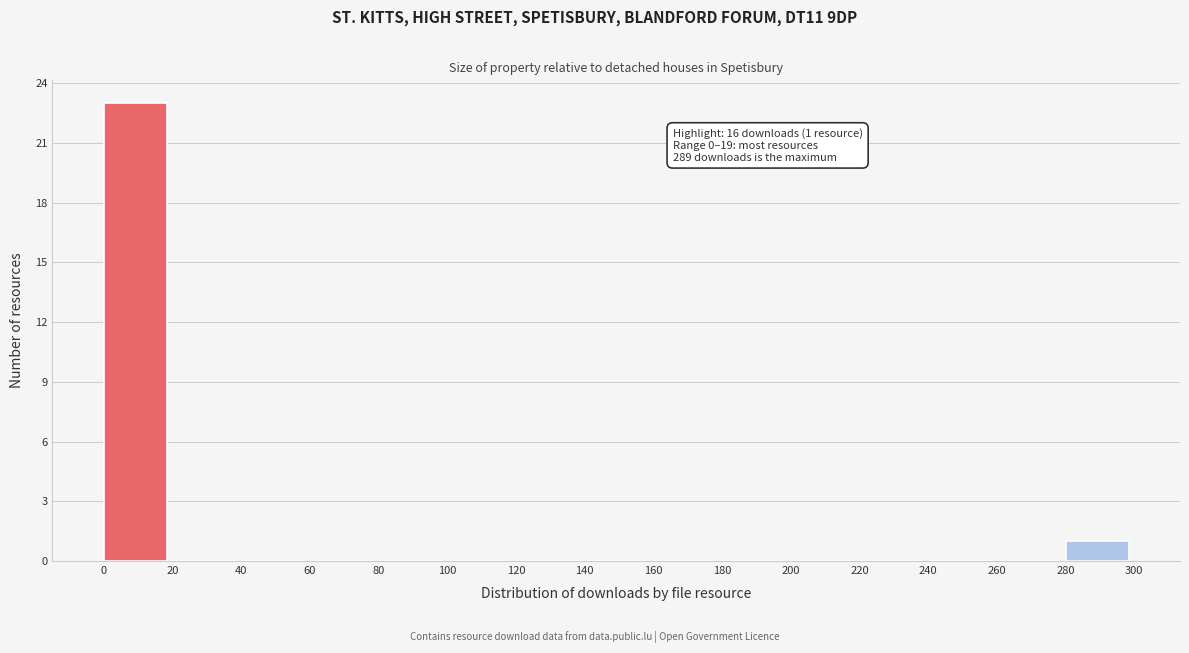

Over which range of the x-axis is the bar tallest?

0 to 20